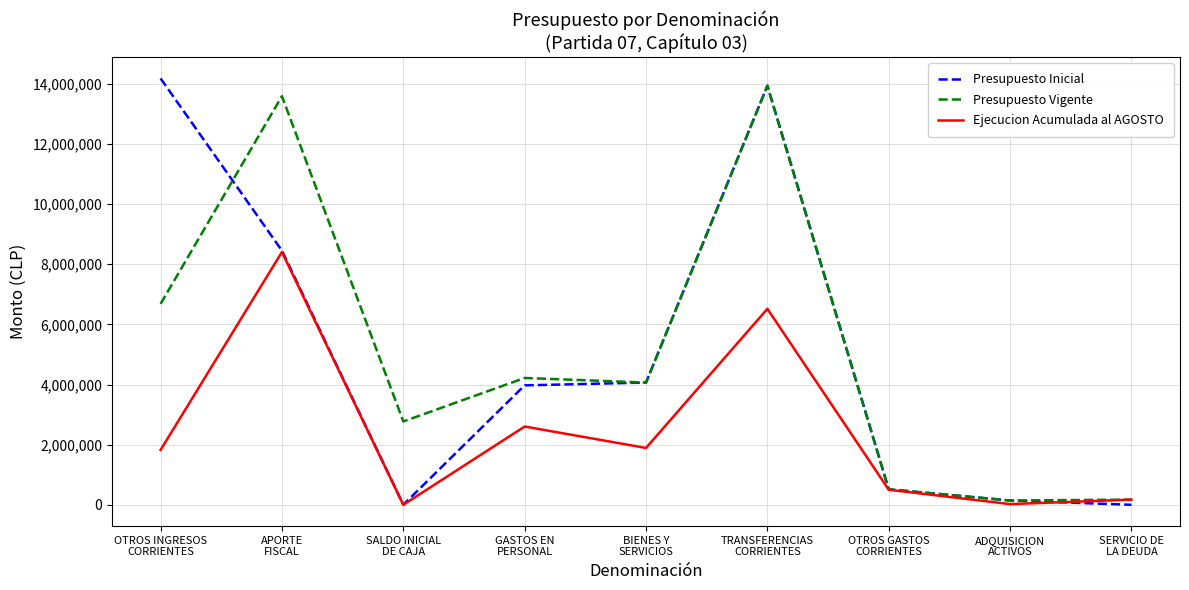

What is the maximum value for Presupuesto Inicial?

14183344